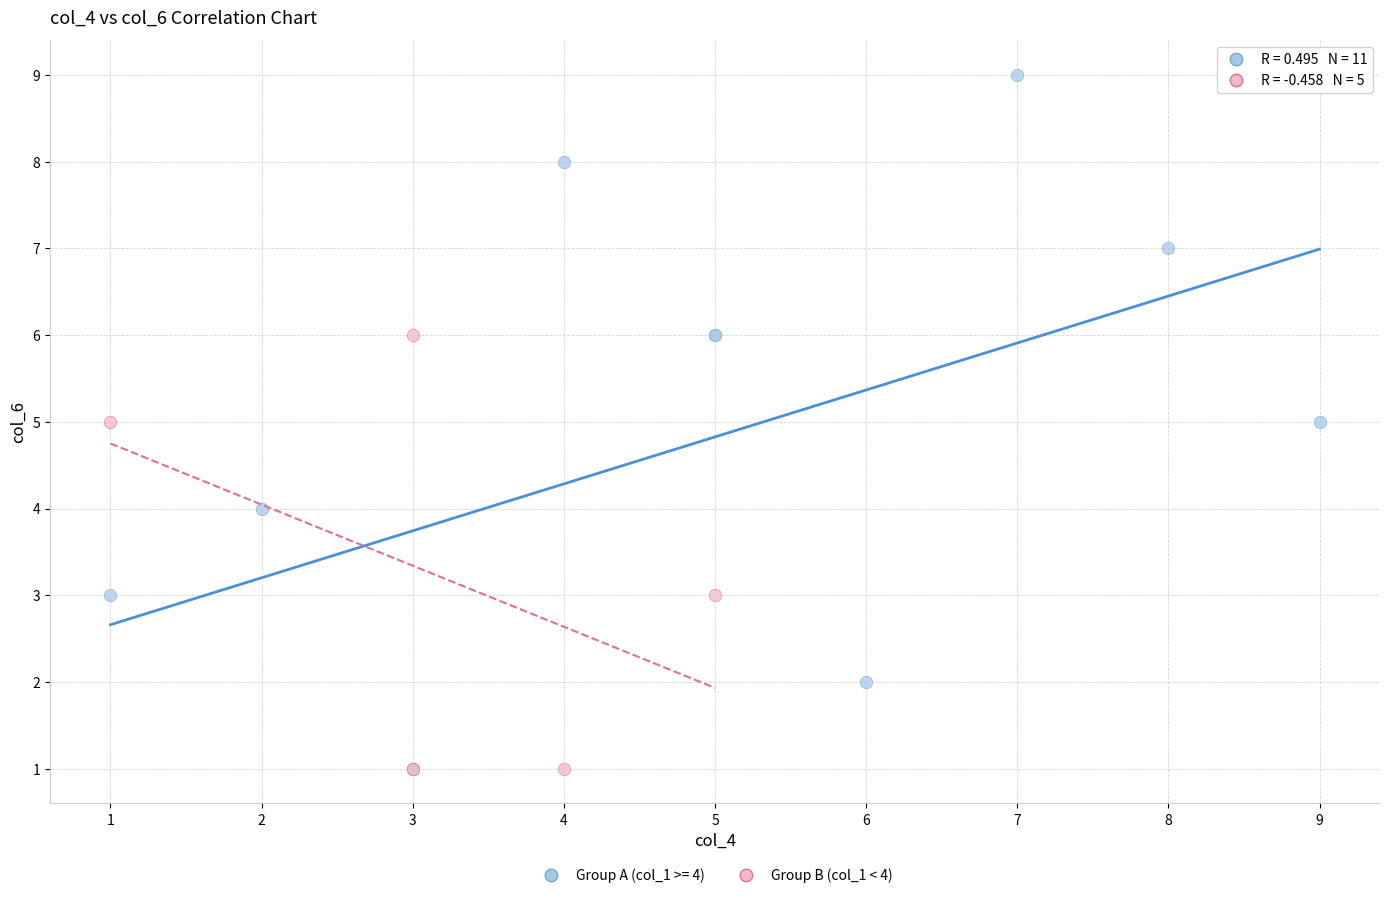

Which series contains the highest Y value?

Group A (col_1 >= 4)